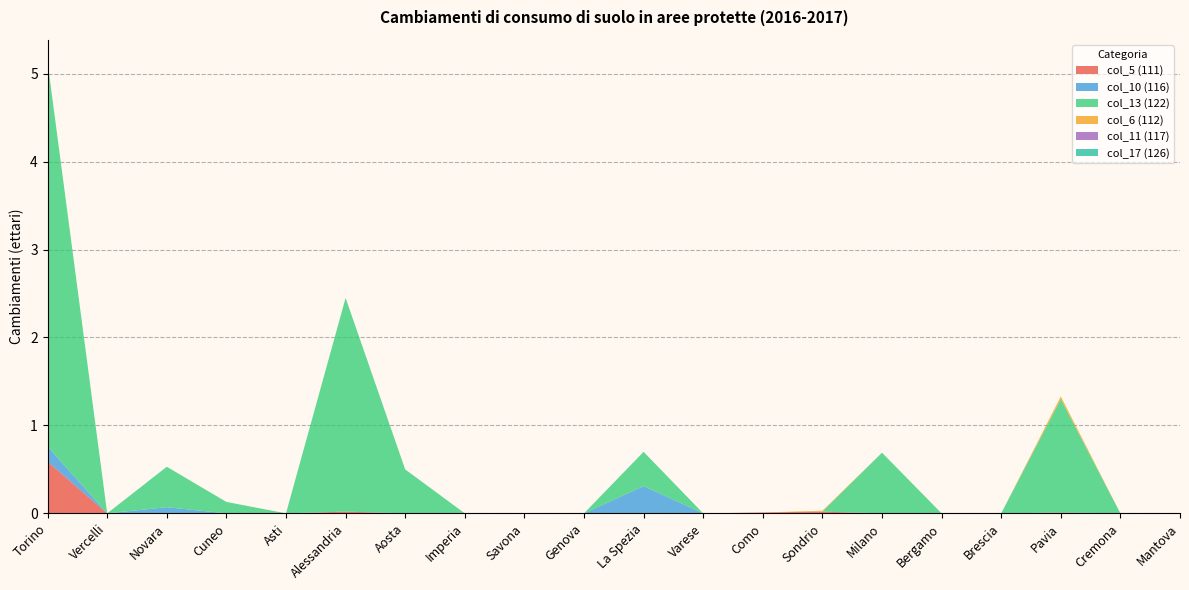

Reading right to left, what are all the values shown in this chart?

col_5 (111): Mantova=0.0	Cremona=0.0	Pavia=0.0	Brescia=0.0	Bergamo=0.0	Milano=0.0	Sondrio=0.0	Como=0.0	Varese=0.0	La Spezia=0.0	Genova=0.0	Savona=0.0	Imperia=0.0	Aosta=0.0	Alessandria=0.0	Asti=0.0	Cuneo=0.0	Novara=0.0	Vercelli=0.0	Torino=0.6
col_10 (116): Mantova=0.0	Cremona=0.0	Pavia=0.0	Brescia=0.0	Bergamo=0.0	Milano=0.0	Sondrio=0.0	Como=0.0	Varese=0.0	La Spezia=0.3	Genova=0.0	Savona=0.0	Imperia=0.0	Aosta=0.0	Alessandria=0.0	Asti=0.0	Cuneo=0.0	Novara=0.1	Vercelli=0.0	Torino=0.2
col_13 (122): Mantova=0.0	Cremona=0.0	Pavia=1.3	Brescia=0.0	Bergamo=0.0	Milano=0.7	Sondrio=0.0	Como=0.0	Varese=0.0	La Spezia=0.4	Genova=0.0	Savona=0.0	Imperia=0.0	Aosta=0.5	Alessandria=2.4	Asti=0.0	Cuneo=0.1	Novara=0.5	Vercelli=0.0	Torino=4.4
col_6 (112): Mantova=0.0	Cremona=0.0	Pavia=0.0	Brescia=0.0	Bergamo=0.0	Milano=0.0	Sondrio=0.0	Como=0.0	Varese=0.0	La Spezia=0.0	Genova=0.0	Savona=0.0	Imperia=0.0	Aosta=0.0	Alessandria=0.0	Asti=0.0	Cuneo=0.0	Novara=0.0	Vercelli=0.0	Torino=0.0
col_11 (117): Mantova=0.0	Cremona=0.0	Pavia=0.0	Brescia=0.0	Bergamo=0.0	Milano=0.0	Sondrio=0.0	Como=0.0	Varese=0.0	La Spezia=0.0	Genova=0.0	Savona=0.0	Imperia=0.0	Aosta=0.0	Alessandria=0.0	Asti=0.0	Cuneo=0.0	Novara=0.0	Vercelli=0.0	Torino=0.0
col_17 (126): Mantova=0.0	Cremona=0.0	Pavia=0.0	Brescia=0.0	Bergamo=0.0	Milano=0.0	Sondrio=0.0	Como=0.0	Varese=0.0	La Spezia=0.0	Genova=0.0	Savona=0.0	Imperia=0.0	Aosta=0.0	Alessandria=0.0	Asti=0.0	Cuneo=0.0	Novara=0.0	Vercelli=0.0	Torino=0.0